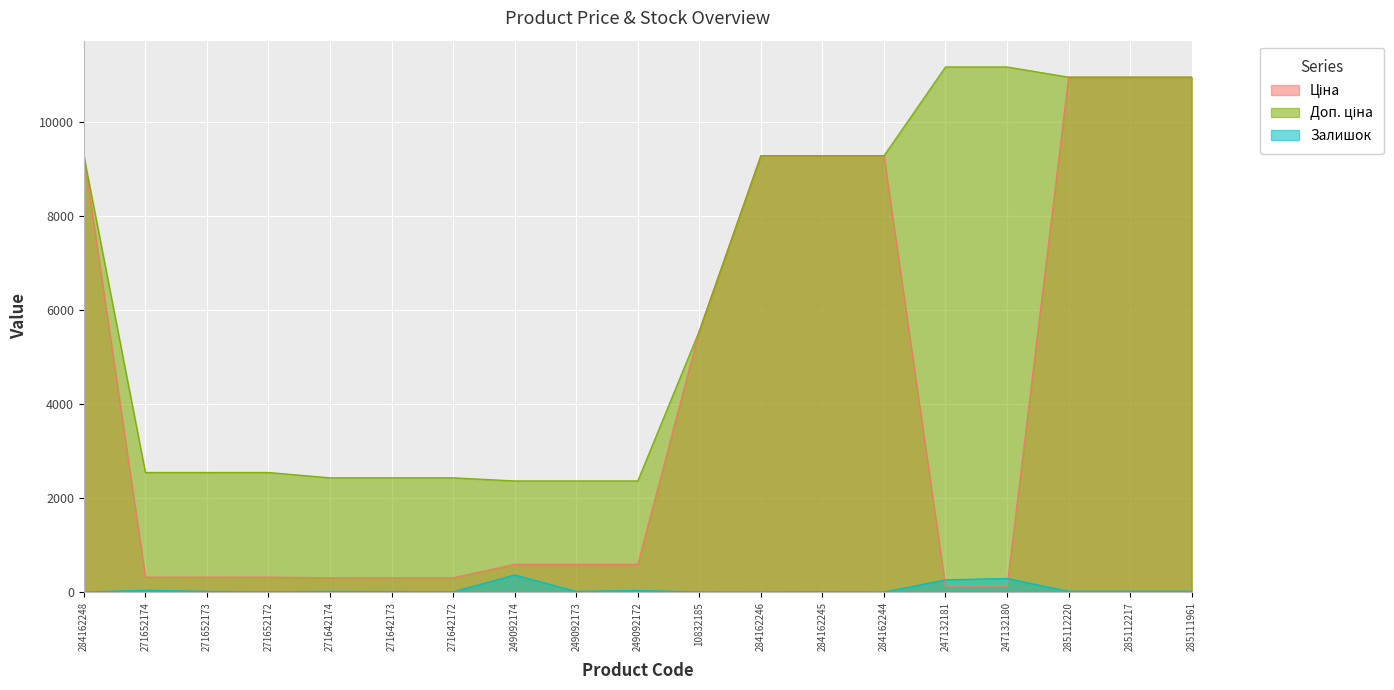

The value of Залишок at 10832185 is 3.0. True or false?

True